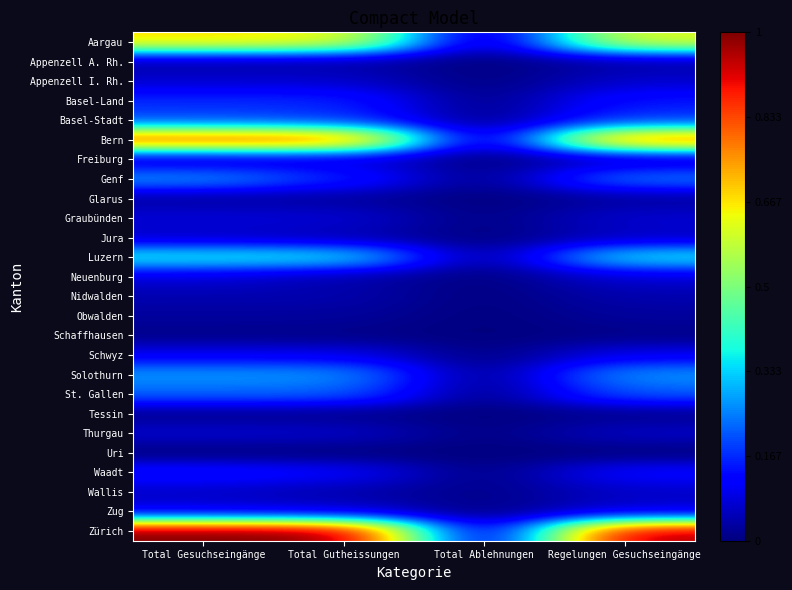

At Total Gesuchseingänge, list the series in order from smallest to largest.

Uri, Schaffhausen, Tessin, Glarus, Obwalden, Appenzell A. Rh., Nidwalden, Freiburg, Jura, Wallis, Appenzell I. Rh., Thurgau, Graubünden, Neuenburg, Zug, Schwyz, Waadt, Basel-Land, Basel-Stadt, St. Gallen, Genf, Solothurn, Luzern, Aargau, Bern, Zürich